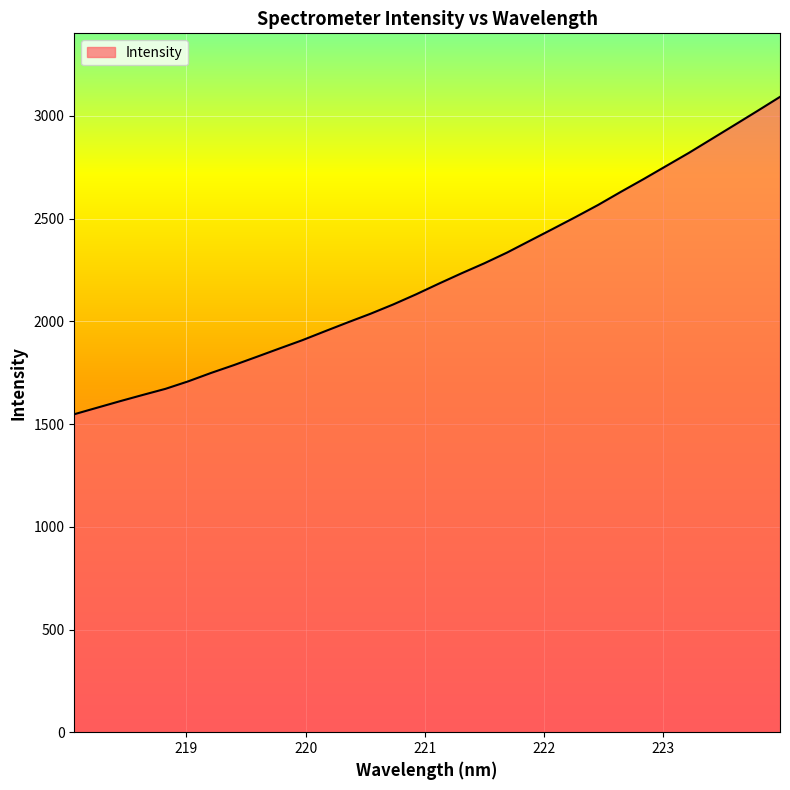

What is the greatest value displayed?

3093.1